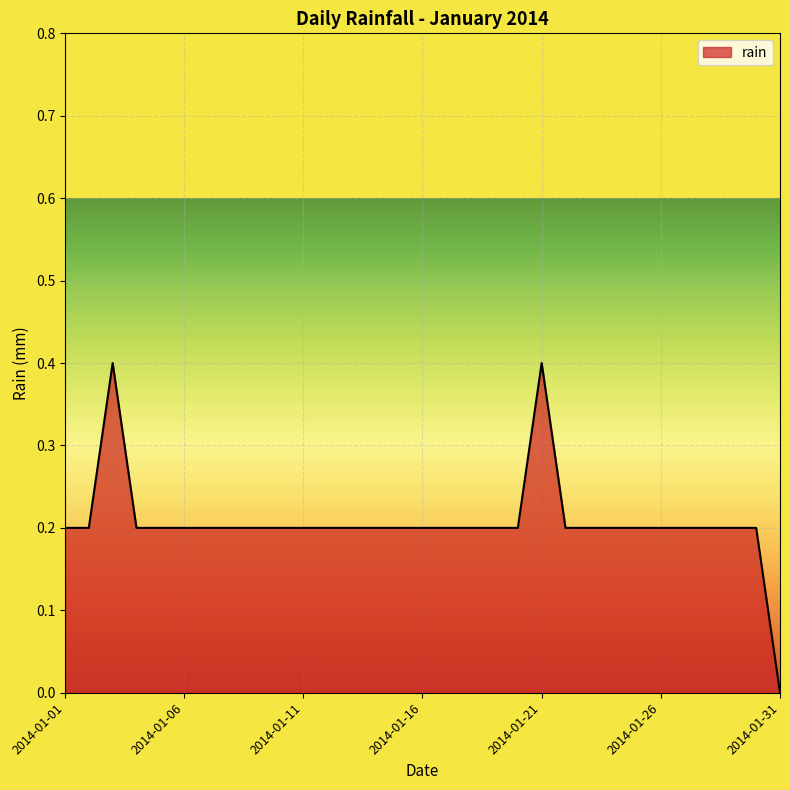

What is the difference between the maximum and minimum values?

0.4